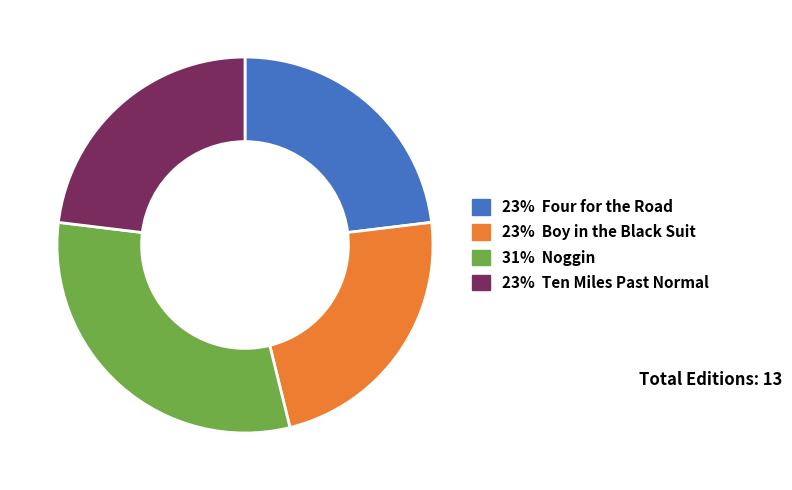

Is there a majority slice in this chart?

No